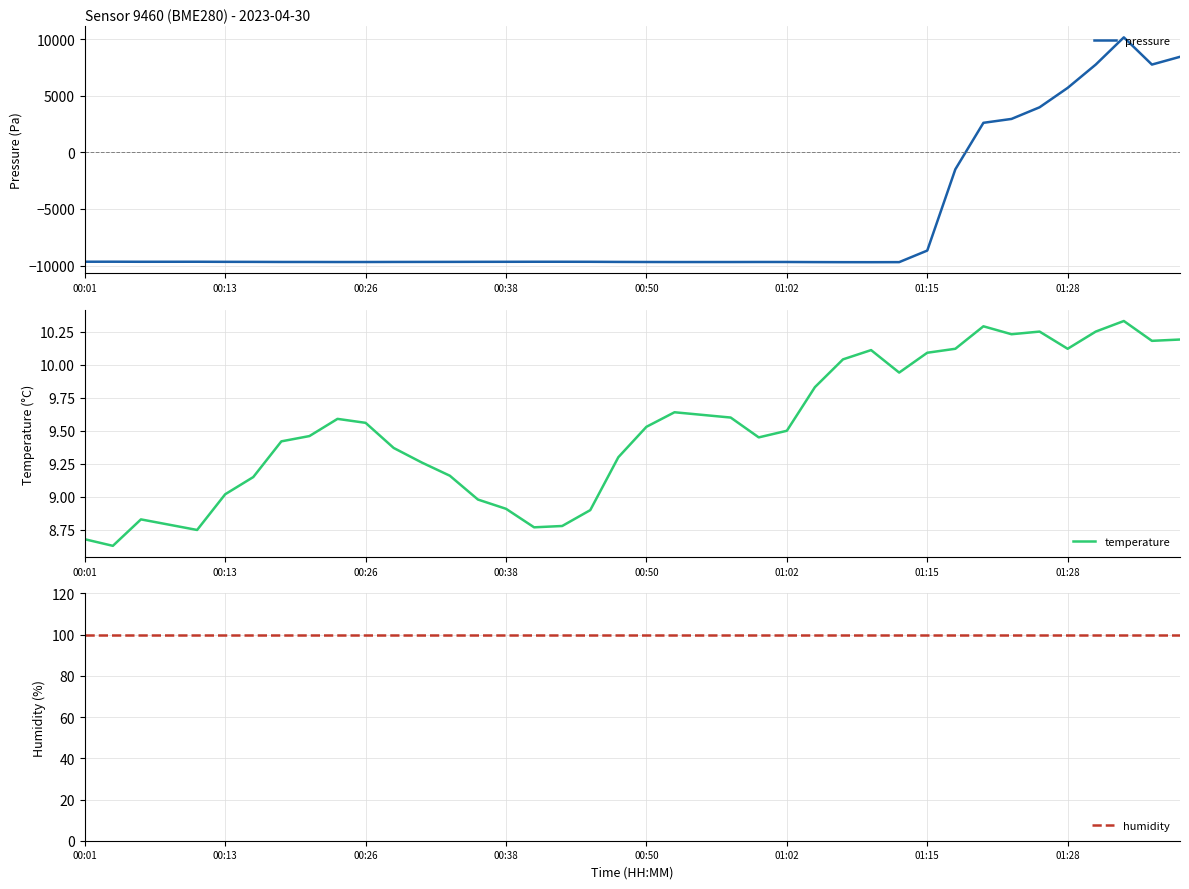

Reading left to right, list all the values displayed in this chart.

pressure: -9657.8	-9656.3	-9662.1	-9660.9	-9659.7	-9667.5	-9671.2	-9678.9	-9679.9	-9683.8	-9682.9	-9677.5	-9674.4	-9671.6	-9666.3	-9664.2	-9660.2	-9660.5	-9663.9	-9675.6	-9682.1	-9685.3	-9684.6	-9683.9	-9679.8	-9681.1	-9690.6	-9696.7	-9698.7	-9693.8	-8672.6	-1500.2	2604.2	2947.2	3974.8	5688.7	7745.5	10147.6	7745.5	8431.5
temperature: 8.7	8.6	8.8	8.8	8.8	9.0	9.2	9.4	9.5	9.6	9.6	9.4	9.3	9.2	9.0	8.9	8.8	8.8	8.9	9.3	9.5	9.6	9.6	9.6	9.4	9.5	9.8	10.0	10.1	9.9	10.1	10.1	10.3	10.2	10.2	10.1	10.2	10.3	10.2	10.2
humidity: 100.0	100.0	100.0	100.0	100.0	100.0	100.0	100.0	100.0	100.0	100.0	100.0	100.0	100.0	100.0	100.0	100.0	100.0	100.0	100.0	100.0	100.0	100.0	100.0	100.0	100.0	100.0	100.0	100.0	100.0	100.0	100.0	100.0	100.0	100.0	100.0	100.0	100.0	100.0	100.0